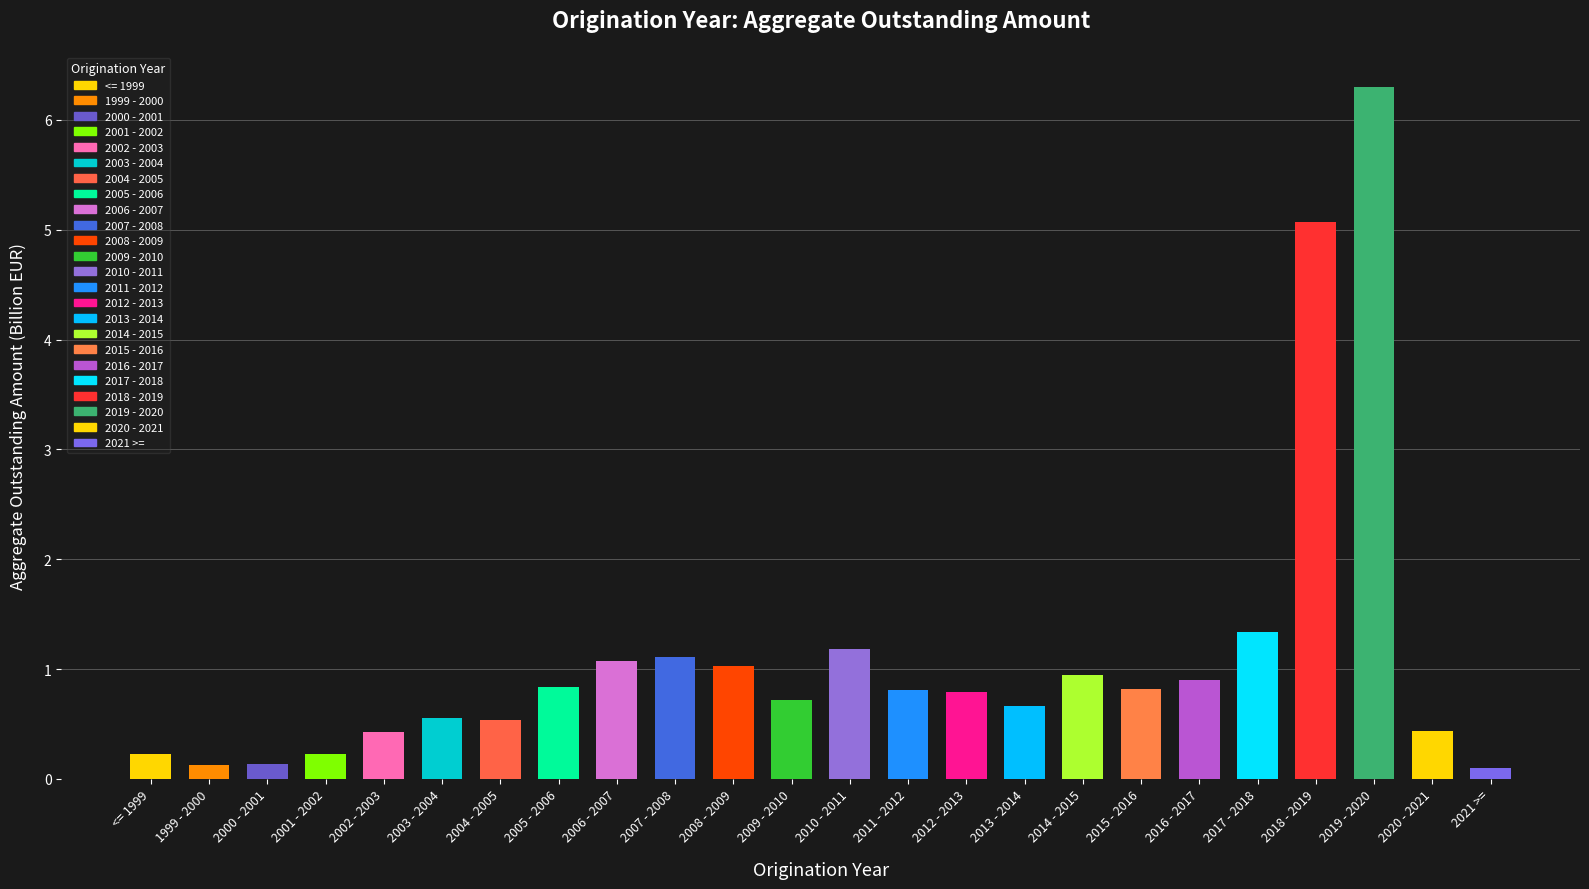

Is it true that the value at 2002 - 2003 is 0.4?

True